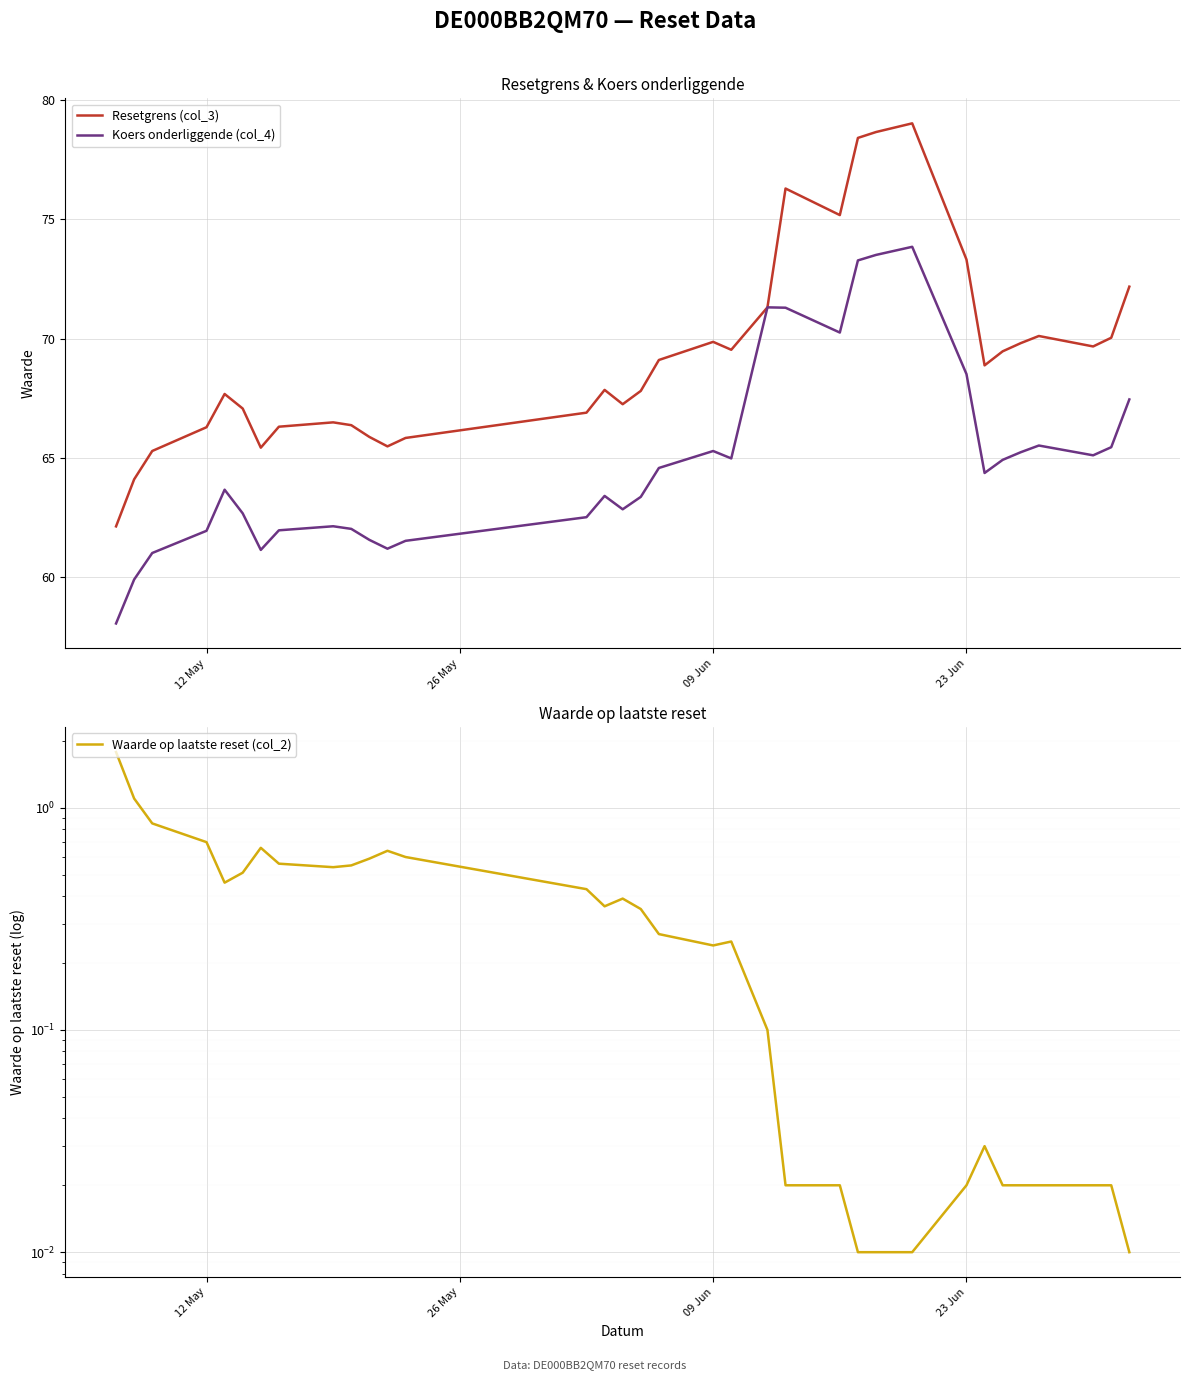

What is the maximum value shown in the chart?

79.0